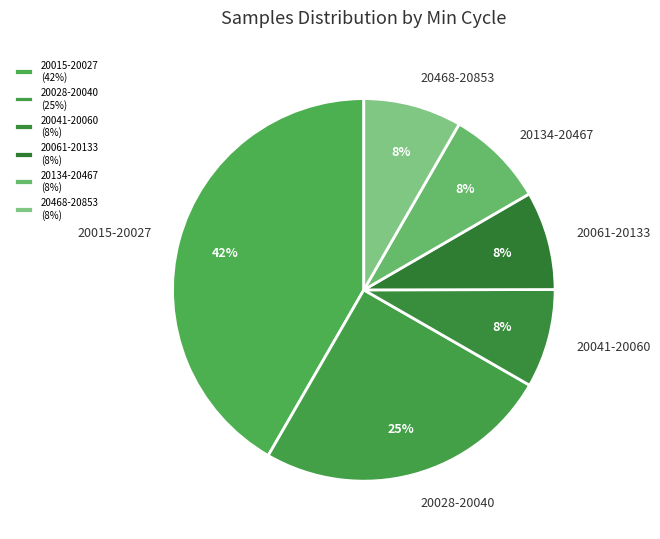

Do 20468-20853 and 20061-20133 together represent more than half of the pie?

No